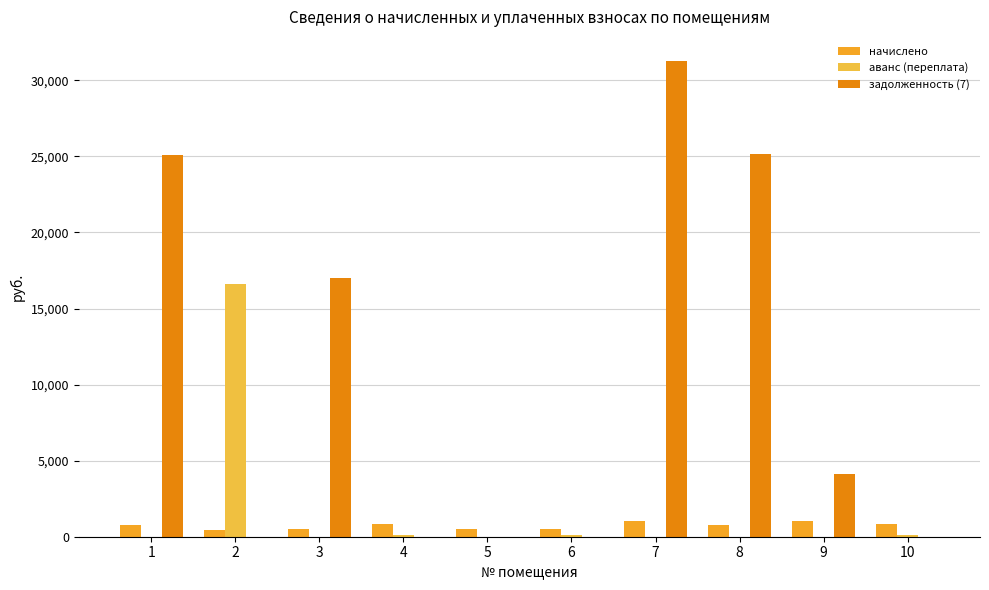

Is the value of задолженность (7) at 8 greater than the value of начислено at 5?

Yes